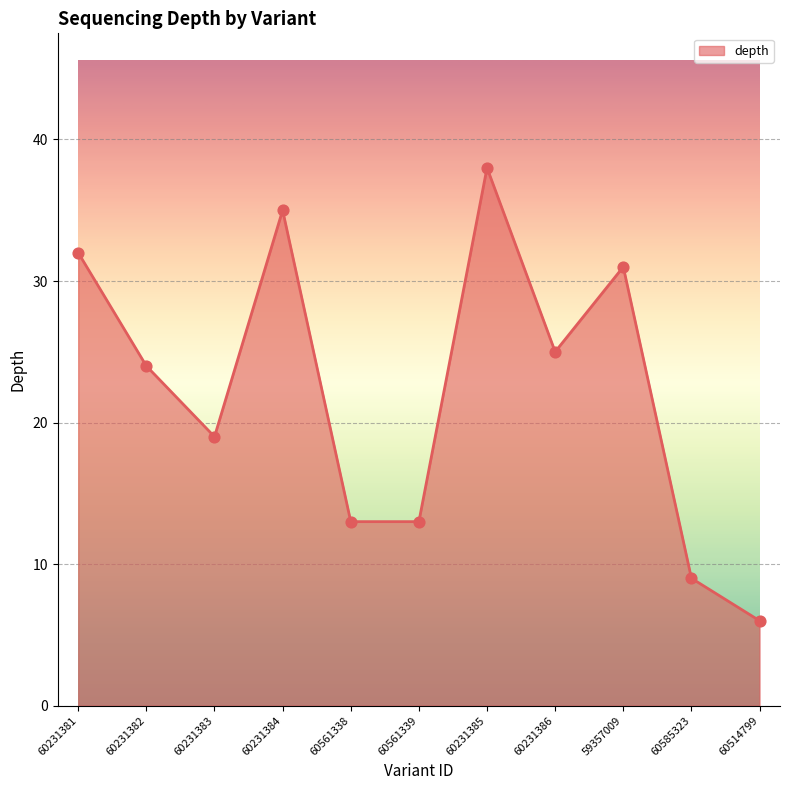

Approximately how many times larger is the value at 59357009 compared to 60514799?

5.2